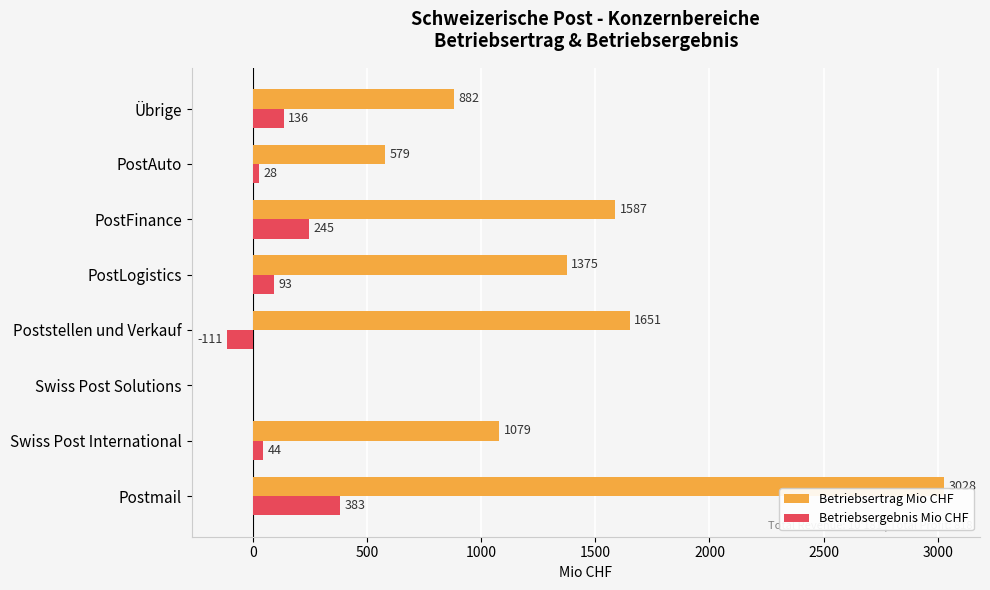

What is the sum of the Betriebsertrag Mio CHF values at Übrige and Poststellen und Verkauf?

2533